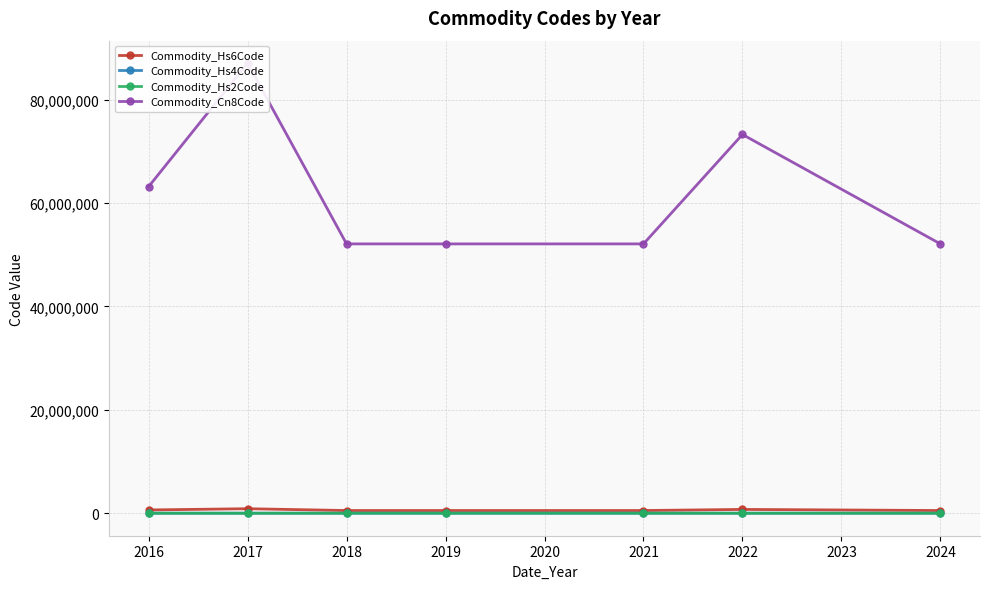

What is the difference between the highest and lowest values at 2024?

52082848.0